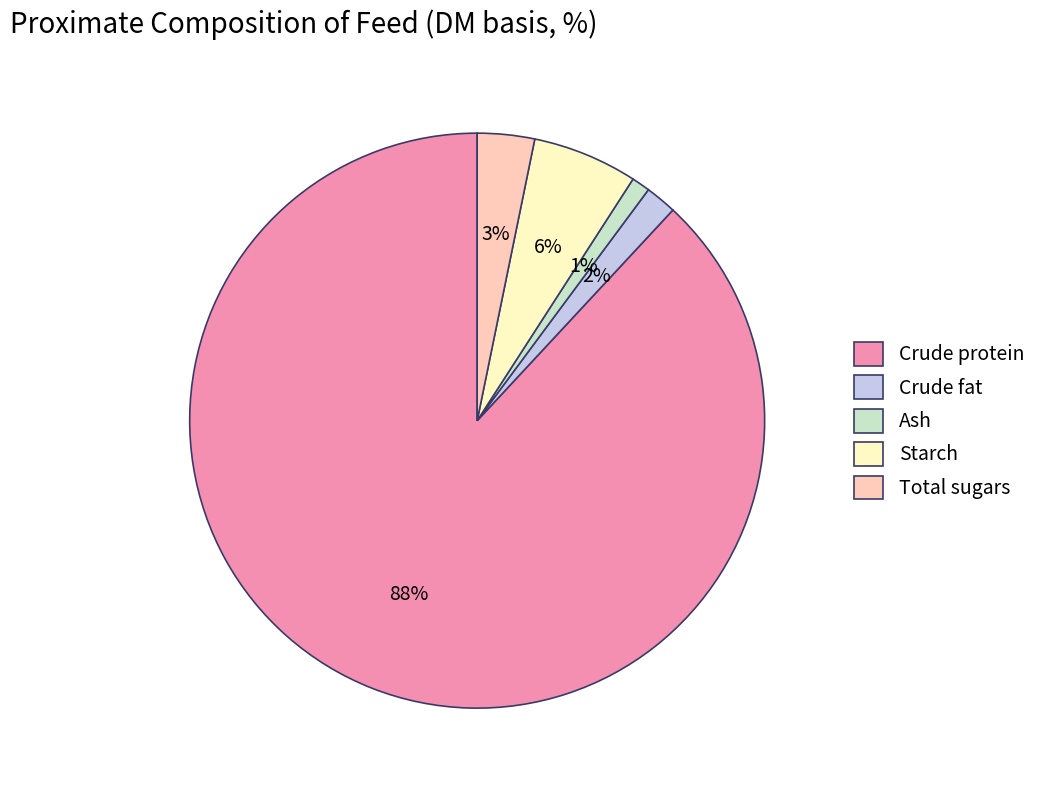

Is Crude protein the majority of the pie?

Yes